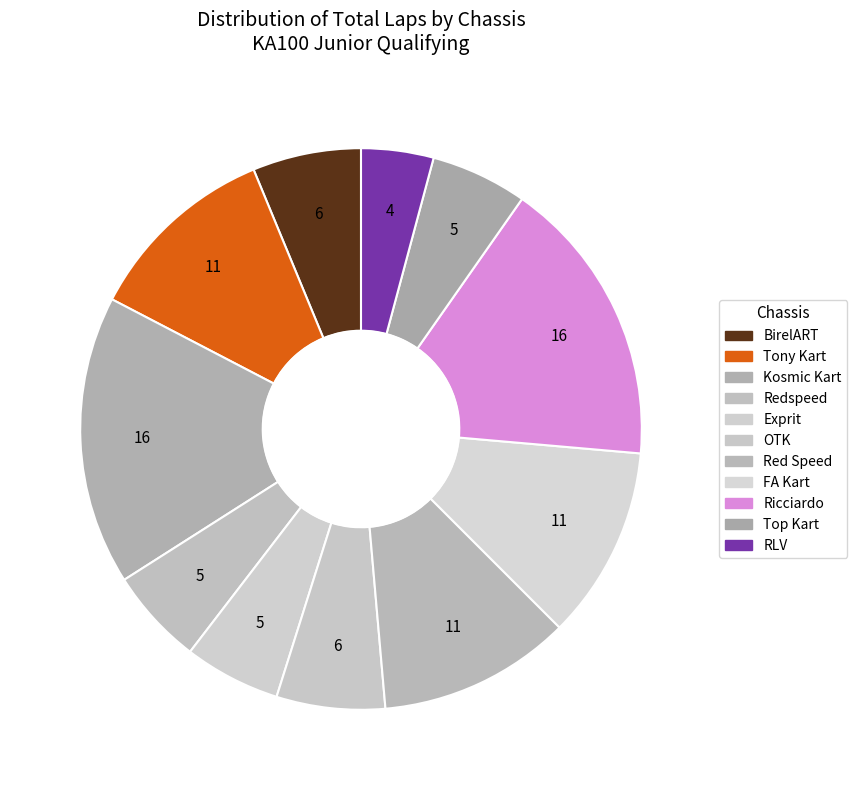

Count the number of slices in the pie.

11